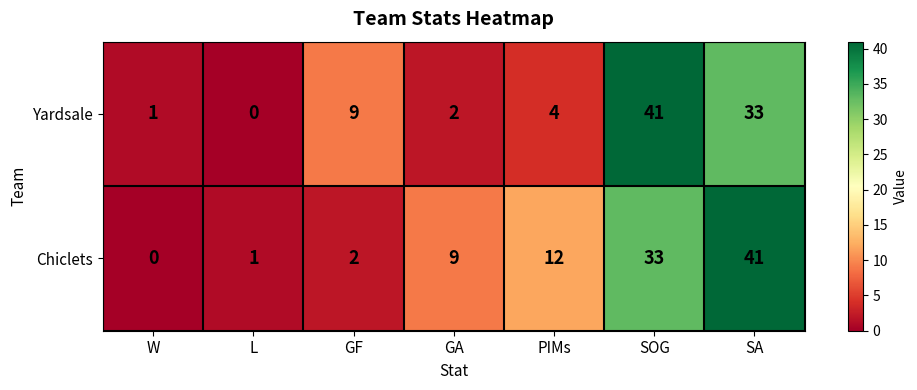

Is it true that Yardsale equals 0 at L?

True